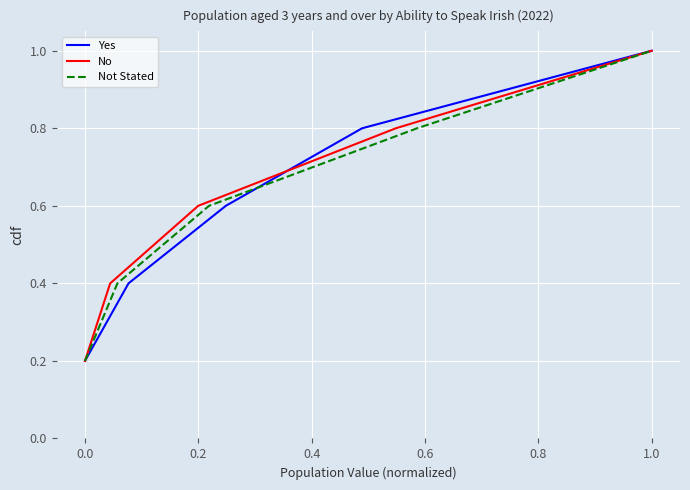

List the series in order of their peak value, lowest first.

Yes, No, Not Stated